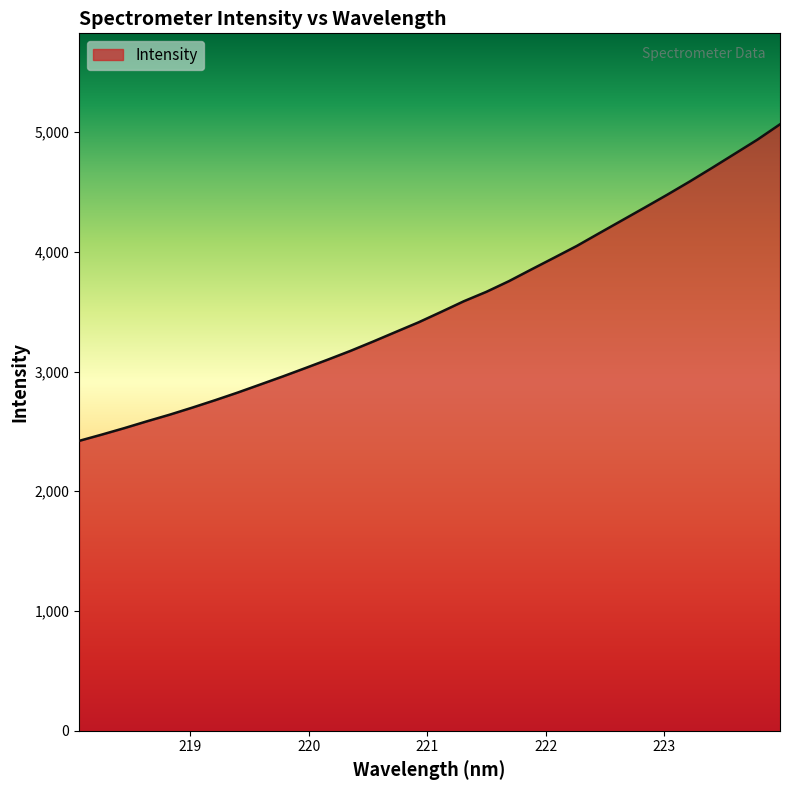

How many series are shown in this chart?

1